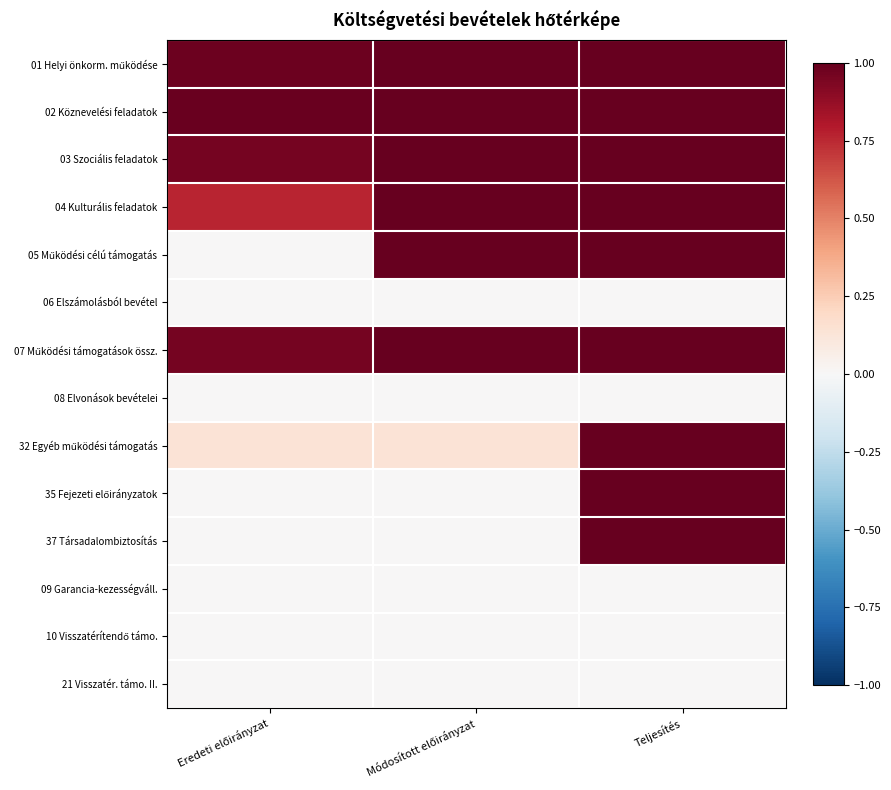

Rank the series at Teljesítés from lowest to highest value.

06 Elszámolásból bevétel, 08 Elvonások bevételei, 09 Garancia-kezességváll., 10 Visszatérítendő támo., 21 Visszatér. támo. II., 01 Helyi önkorm. működése, 02 Köznevelési feladatok, 03 Szociális feladatok, 04 Kulturális feladatok, 05 Működési célú támogatás, 07 Működési támogatások össz., 32 Egyéb működési támogatás, 35 Fejezeti előirányzatok, 37 Társadalombiztosítás